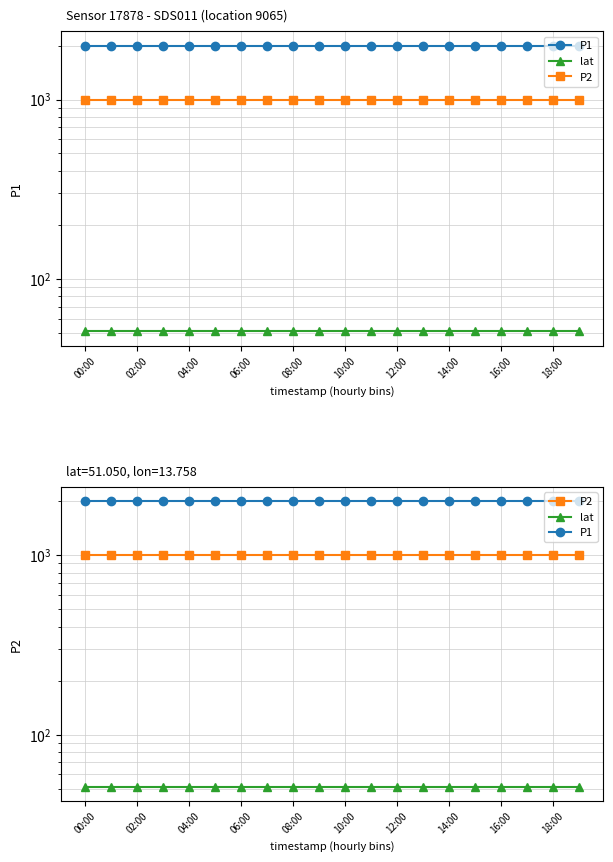

Reading left to right, list all the values displayed in this chart.

P1: 1999.9	1999.9	1999.9	1999.9	1999.9	1999.9	1999.9	1999.9	1999.9	1999.9	1999.9	1999.9	1999.9	1999.9	1999.9	1999.9	1999.9	1999.9	1999.9	1999.9
lat: 51.0	51.0	51.0	51.0	51.0	51.0	51.0	51.0	51.0	51.0	51.0	51.0	51.0	51.0	51.0	51.0	51.0	51.0	51.0	51.0
P2: 999.9	999.9	999.9	999.9	999.9	999.9	999.9	999.9	999.9	999.9	999.9	999.9	999.9	999.9	999.9	999.9	999.9	999.9	999.9	999.9